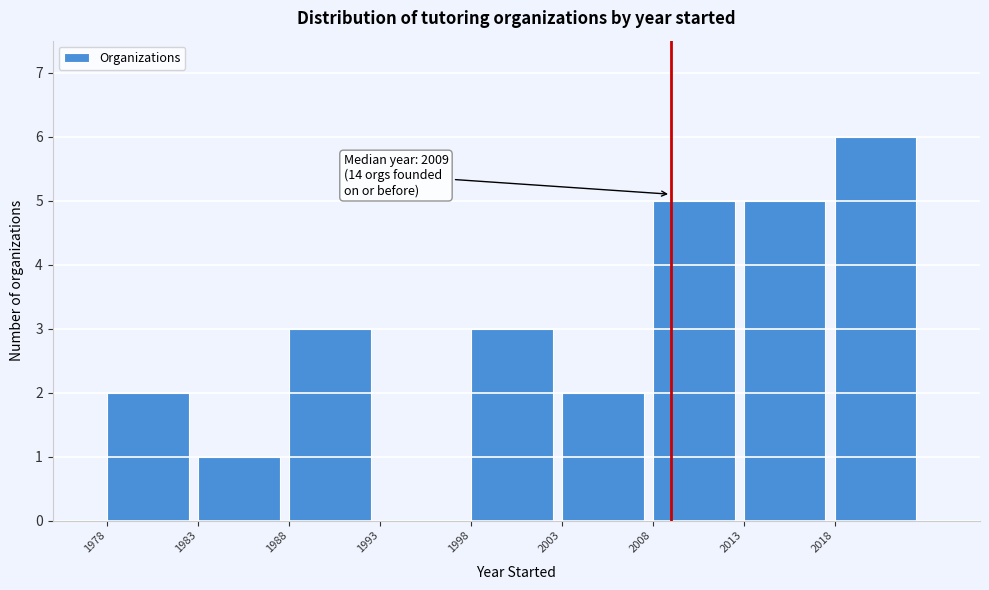

Over which range of the x-axis is the bar tallest?

2018 to 2023